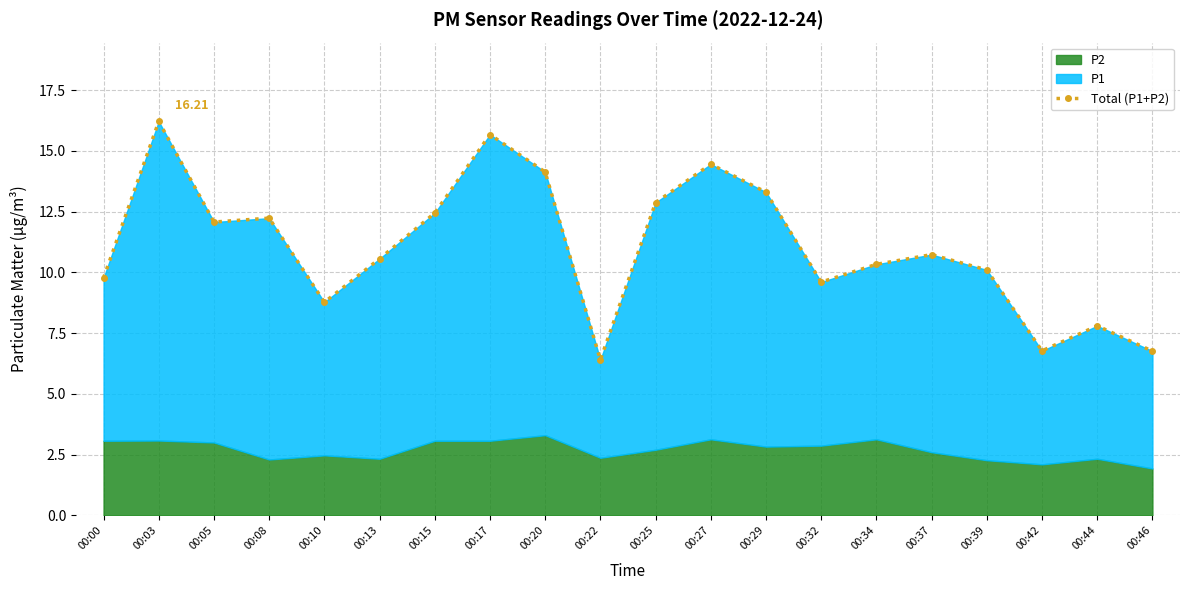

Which label corresponds to the smallest value in the chart?

00:22